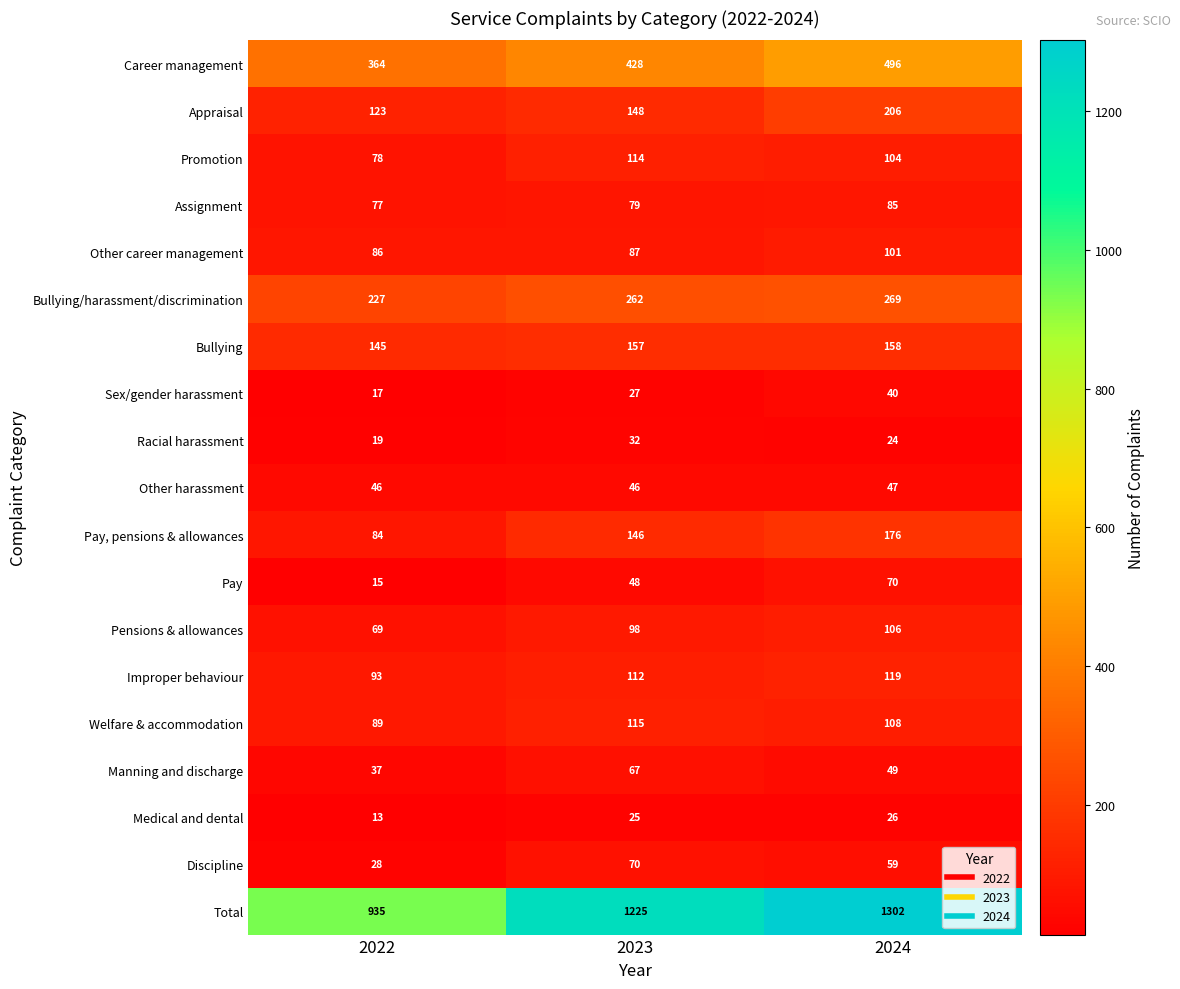

What is the total value across all series at 2023?

3286